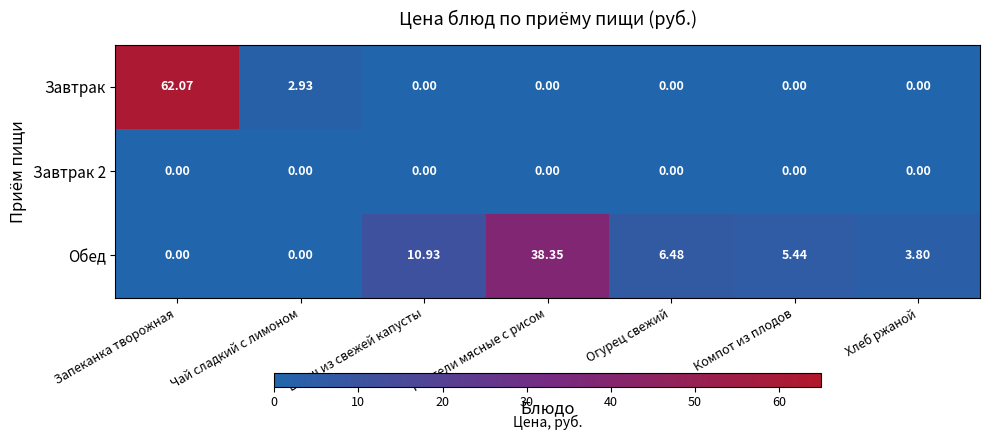

Which series has the largest range (max minus min)?

Завтрак